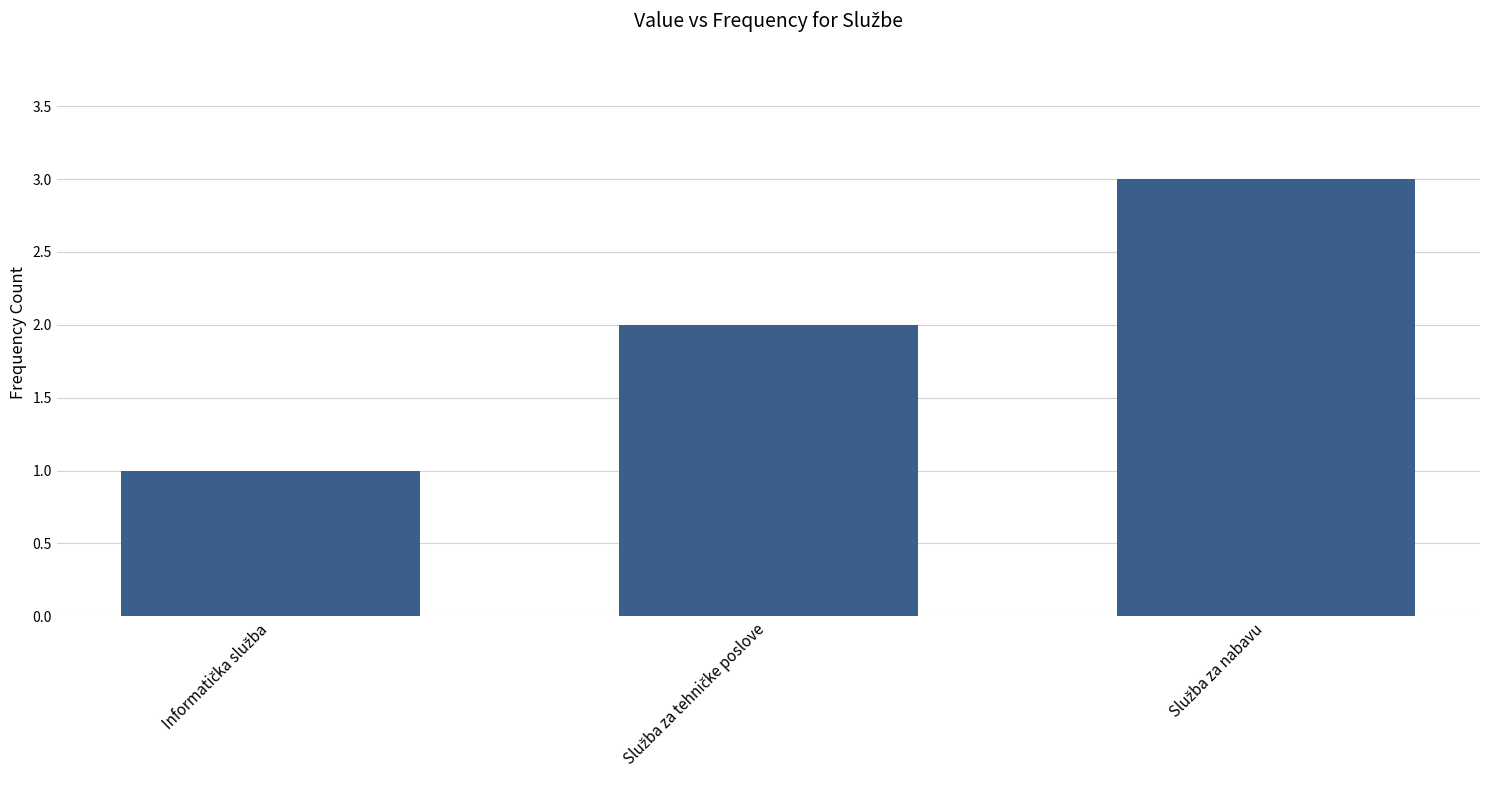

What is the sum of all values?

6